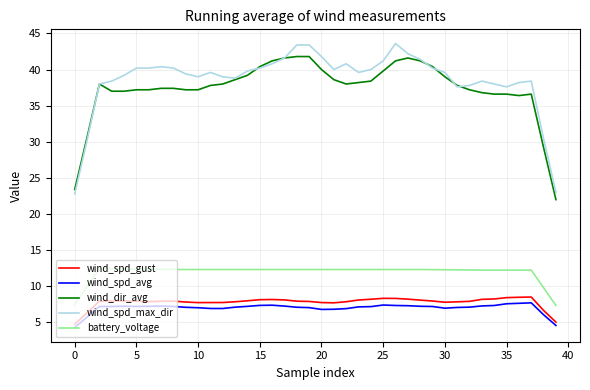

What are all the series names shown in the legend?

wind_spd_gust, wind_spd_avg, wind_dir_avg, wind_spd_max_dir, battery_voltage